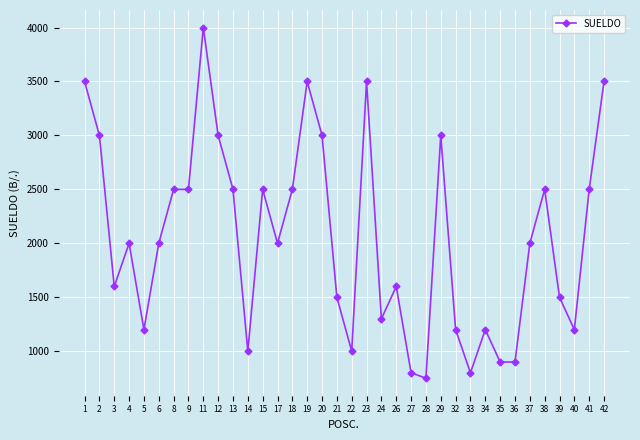

What is the maximum value shown in the chart?

4000